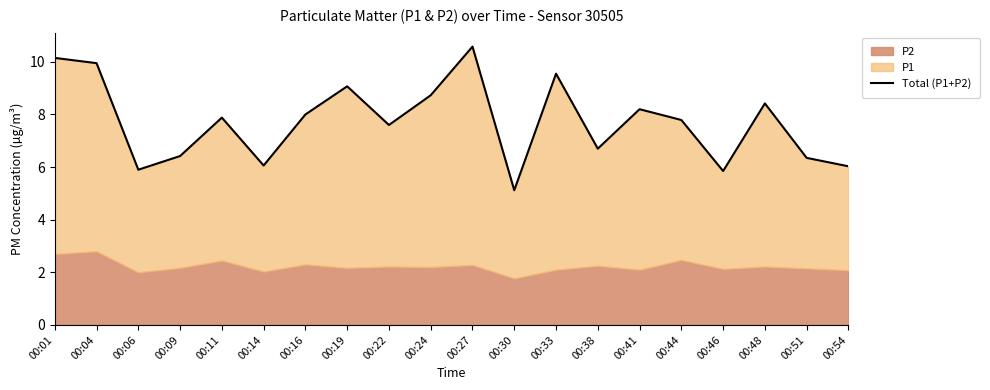

Reading left to right, what are all the values shown in this chart?

00:01=10.2	00:04=9.9	00:06=5.9	00:09=6.4	00:11=7.9	00:14=6.1	00:16=8.0	00:19=9.1	00:22=7.6	00:24=8.7	00:27=10.6	00:30=5.1	00:33=9.6	00:38=6.7	00:41=8.2	00:44=7.8	00:46=5.8	00:48=8.4	00:51=6.3	00:54=6.0